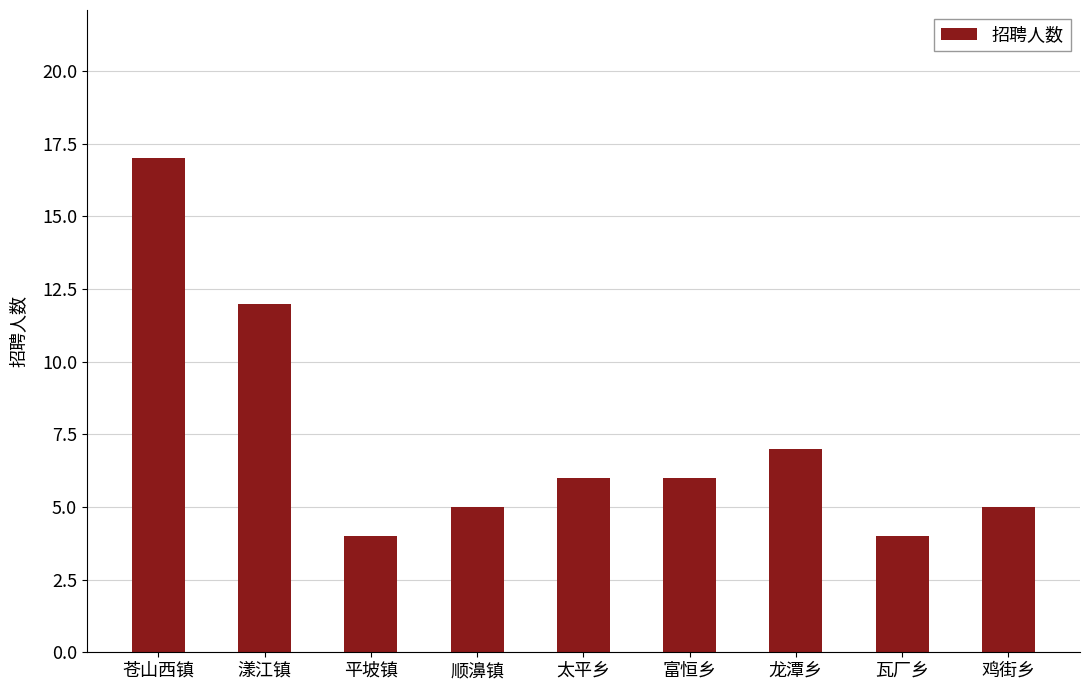

Reading right to left, extract all data points from this chart.

鸡街乡=5	瓦厂乡=4	龙潭乡=7	富恒乡=6	太平乡=6	顺濞镇=5	平坡镇=4	漾江镇=12	苍山西镇=17